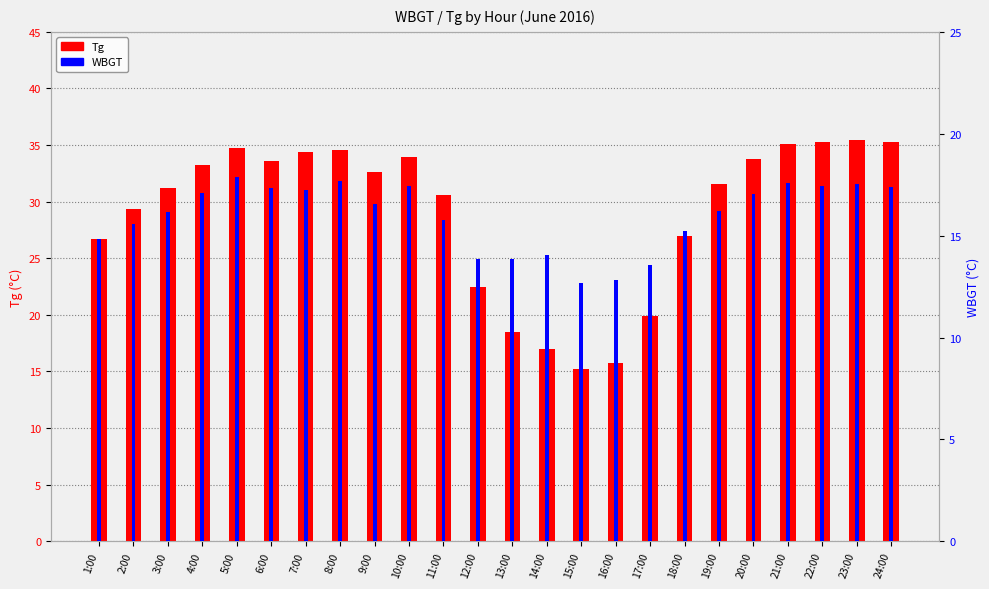

At how many categories does at least one series exceed 26?

18